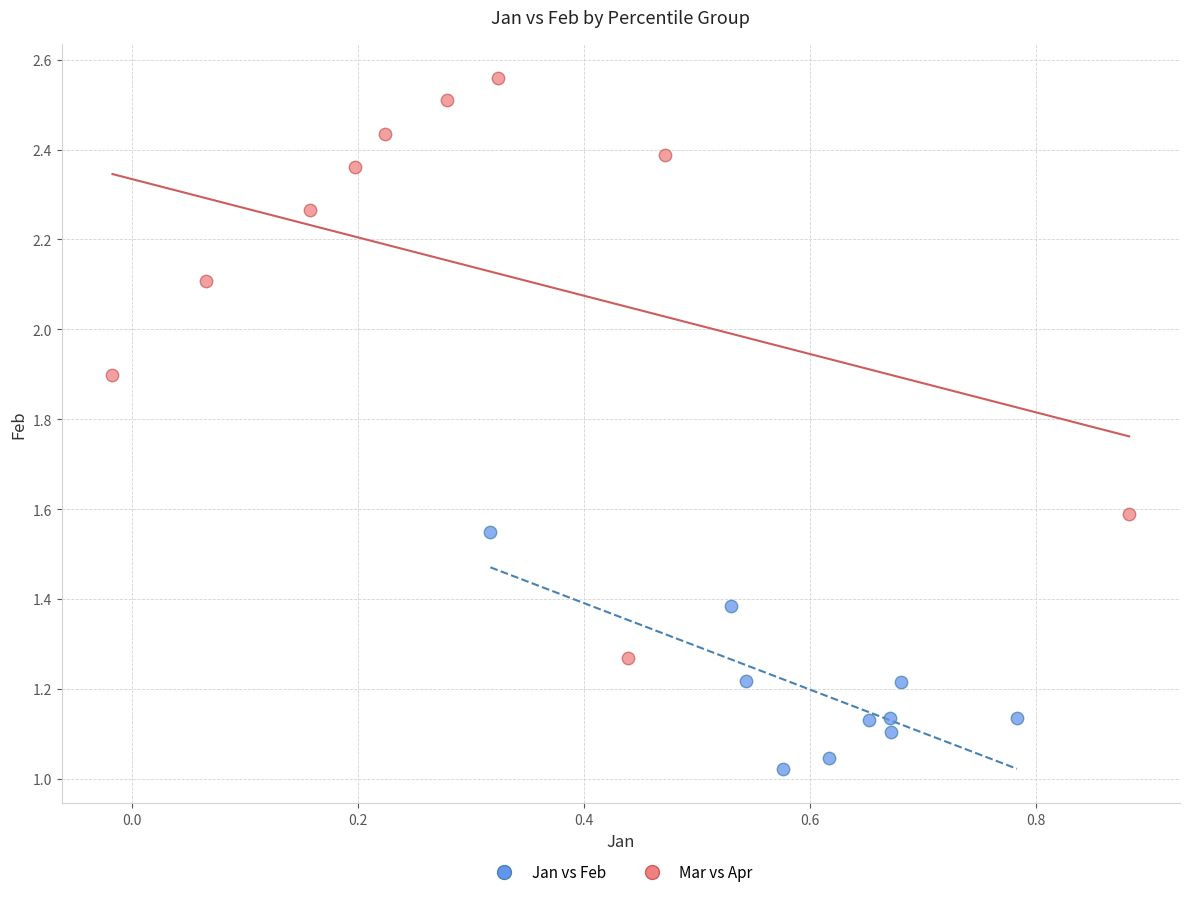

Which series has the widest spread of Y values?

Mar vs Apr